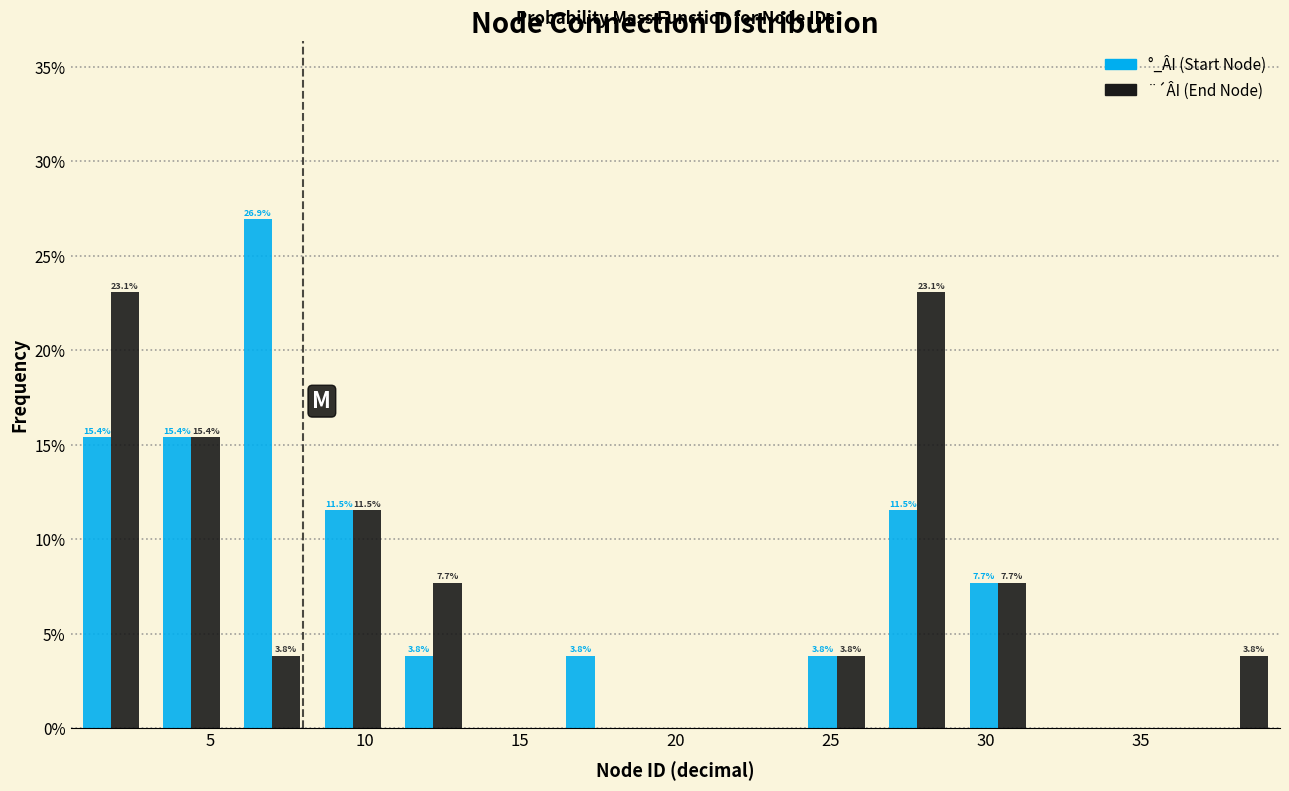

In the °_ÂI (Start Node) series, which range on the x-axis has the tallest bar?

5.7 to 8.3